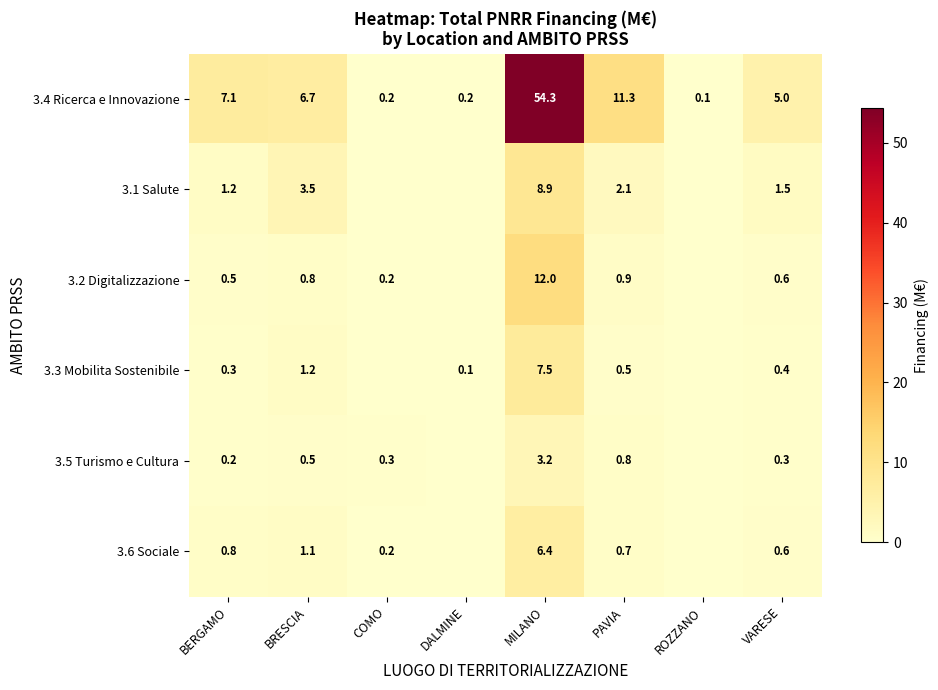

Which series changed the most between BERGAMO and VARESE?

3.4 Ricerca e Innovazione